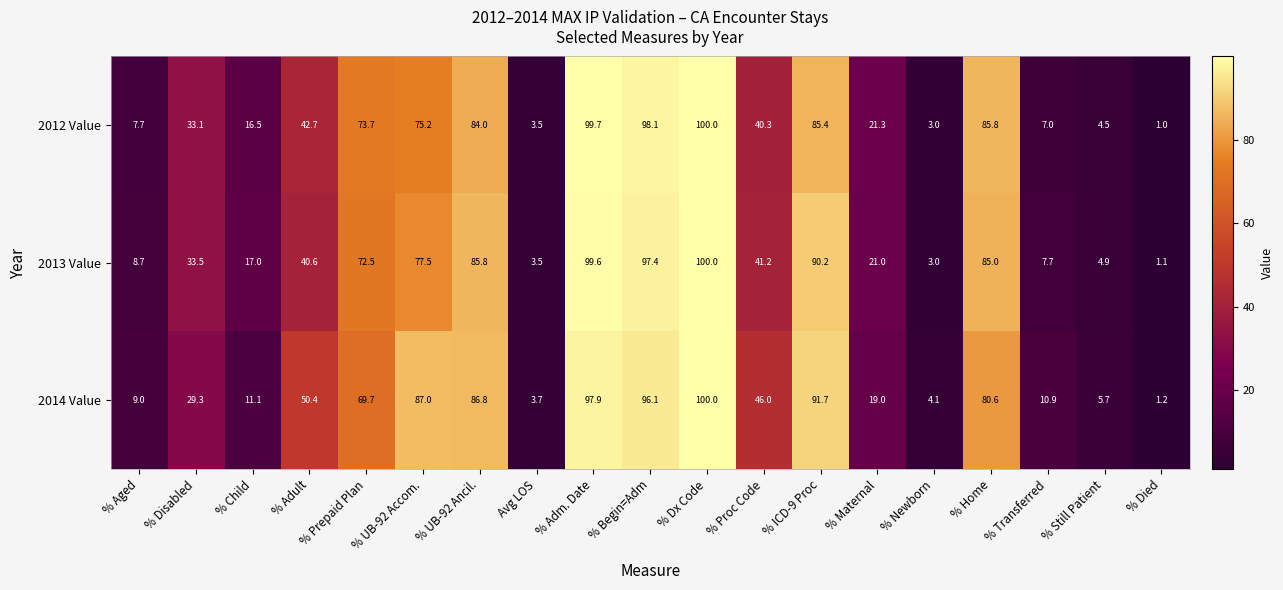

At which label is 2012 Value closest to 50?

% Adult